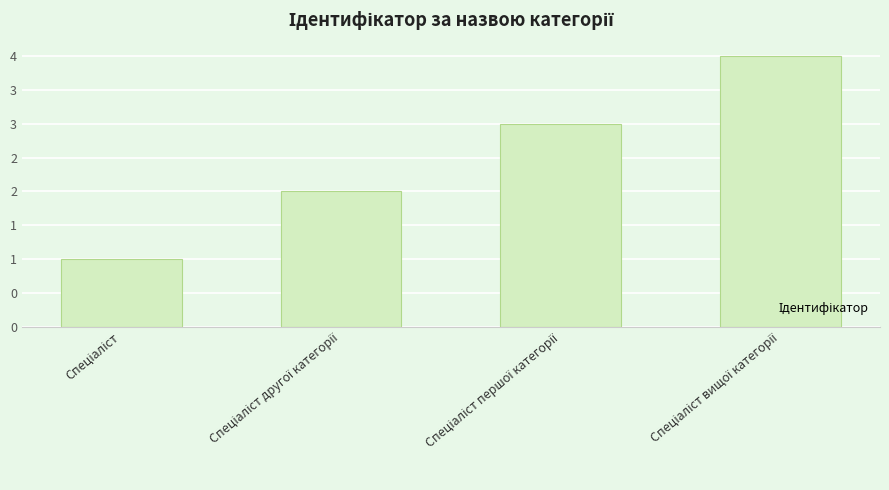

What is the sum of all values?

10